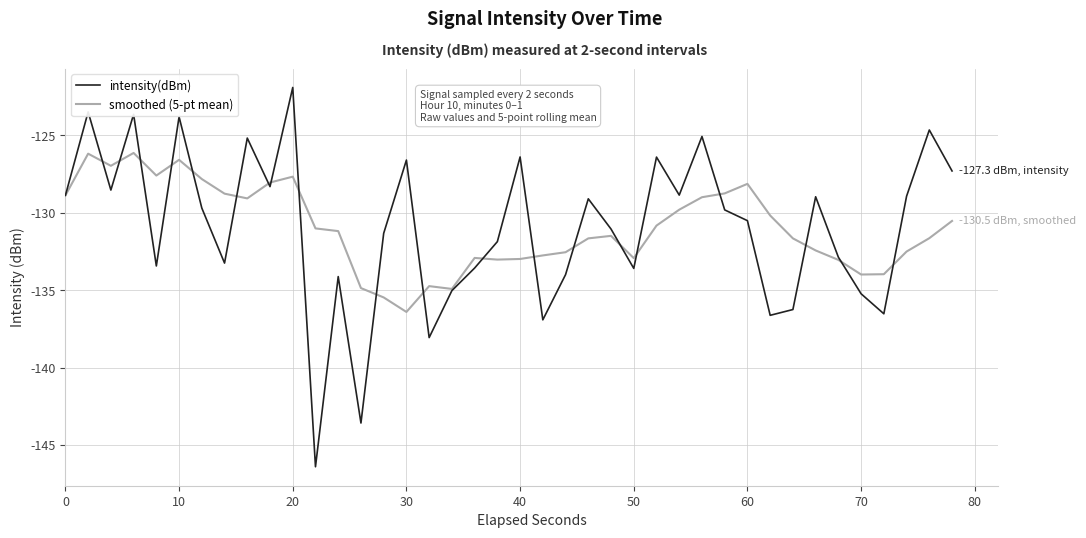

How many lines are shown in the chart?

2